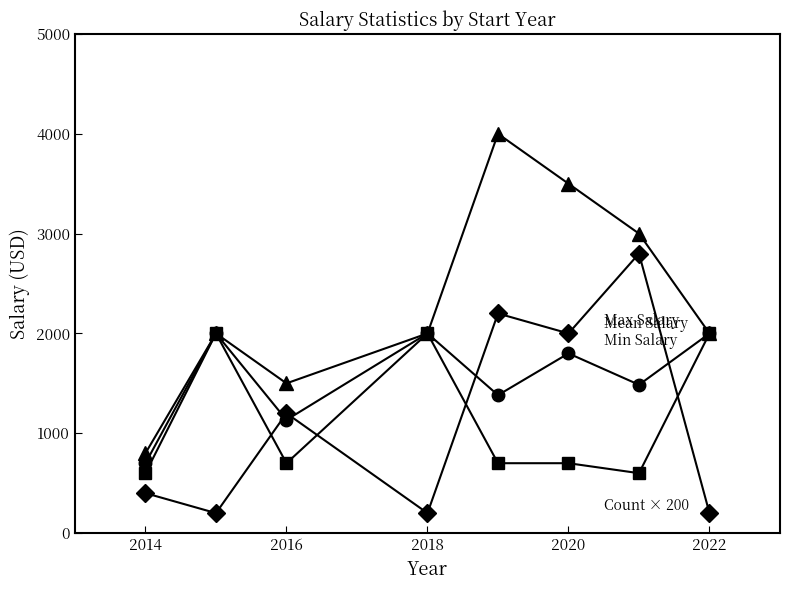

What is the greatest value displayed?

4000.0